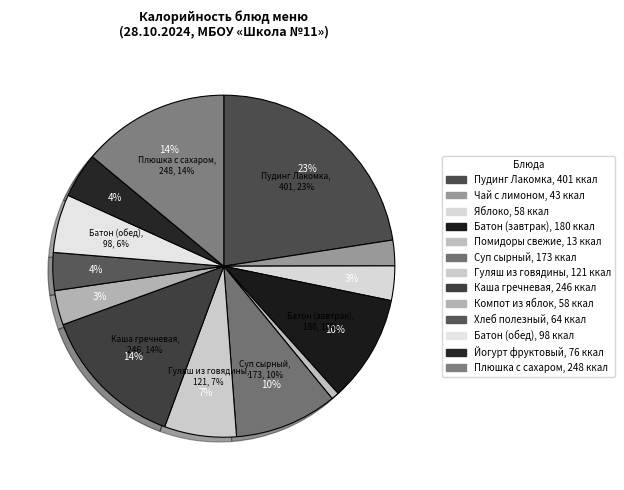

Is it true that Суп сырный с гренками is 24% of the pie?

False